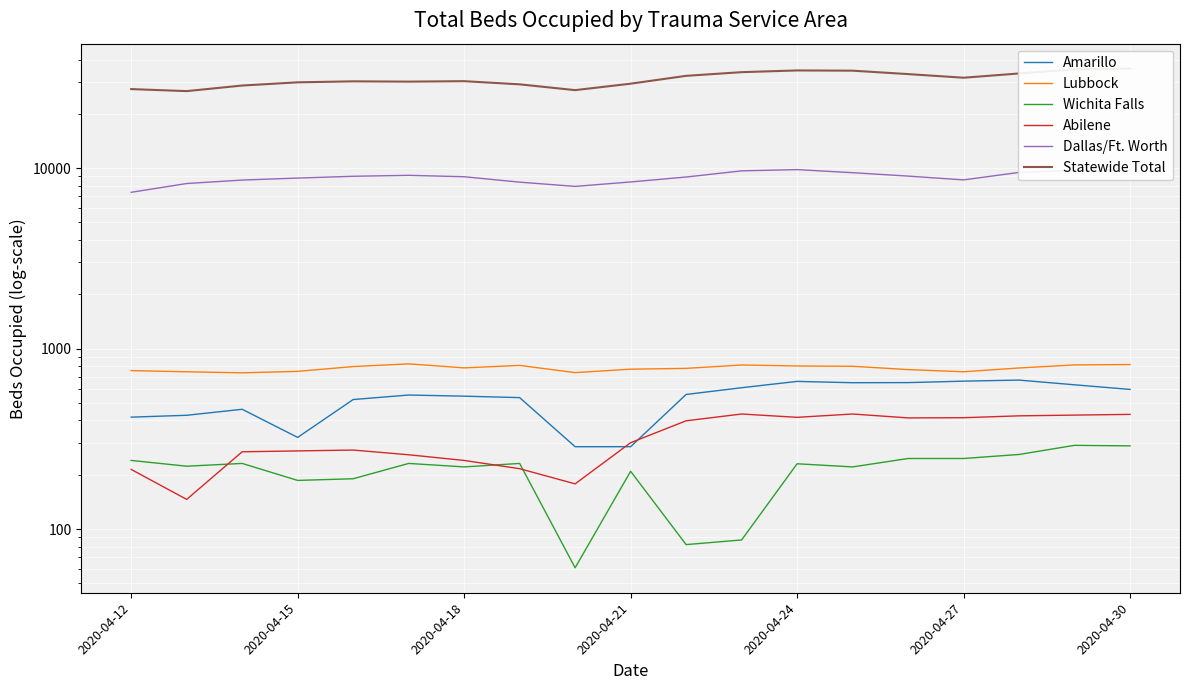

Which series has the largest range (max minus min)?

Statewide Total